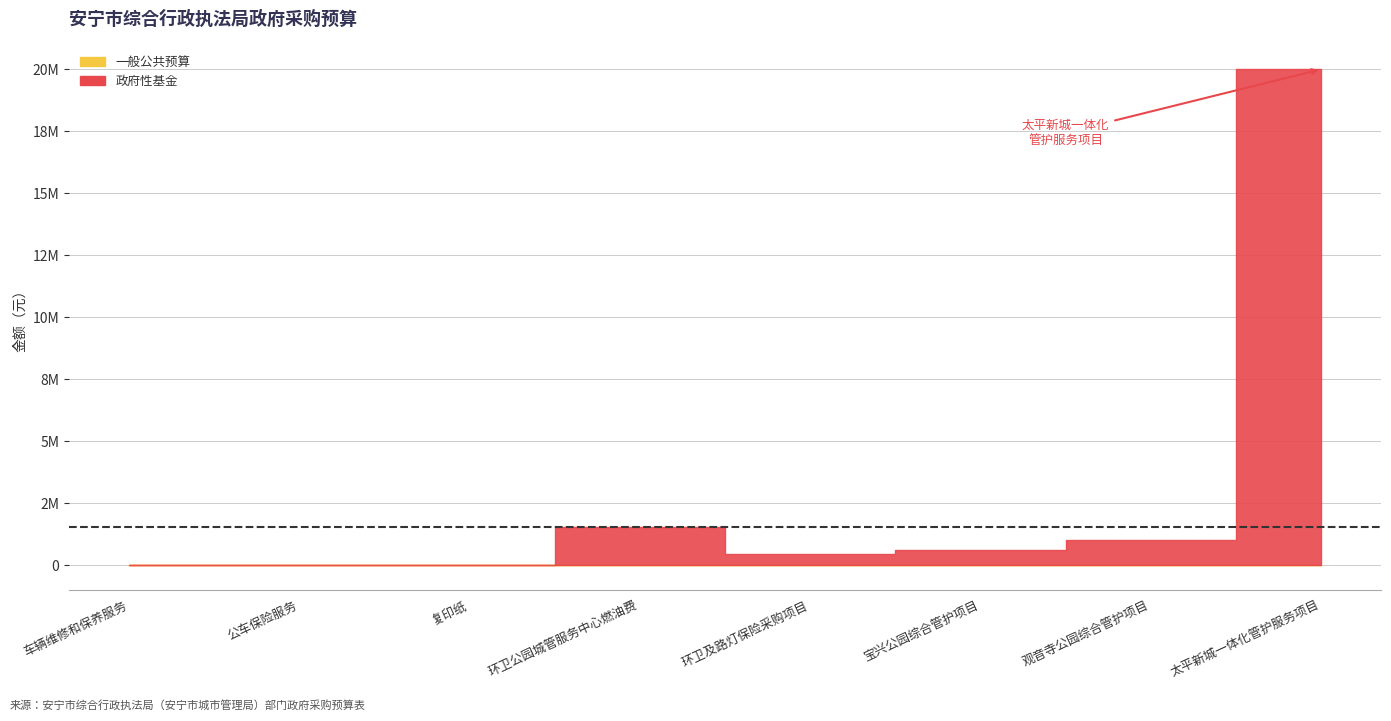

At which label does 一般公共预算 reach its peak?

车辆维修和保养服务